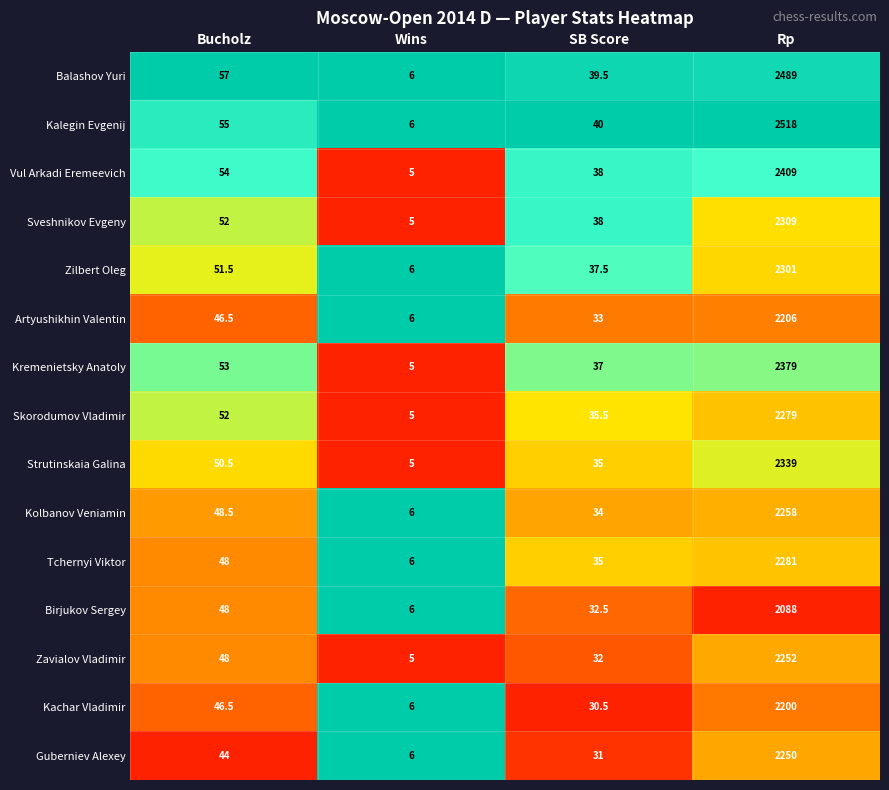

What is the maximum value shown in the chart?

2518.0